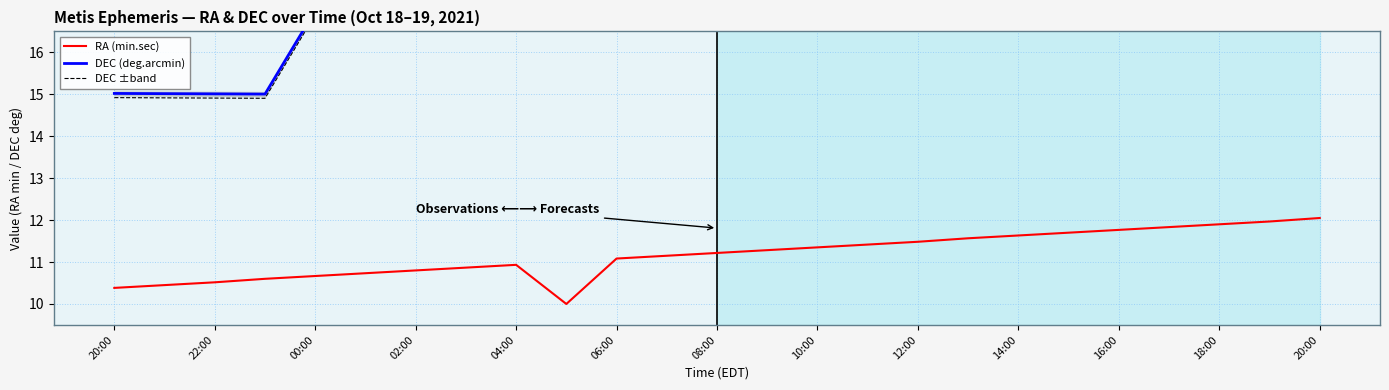

Between 02:00 and 15, which is larger?

15